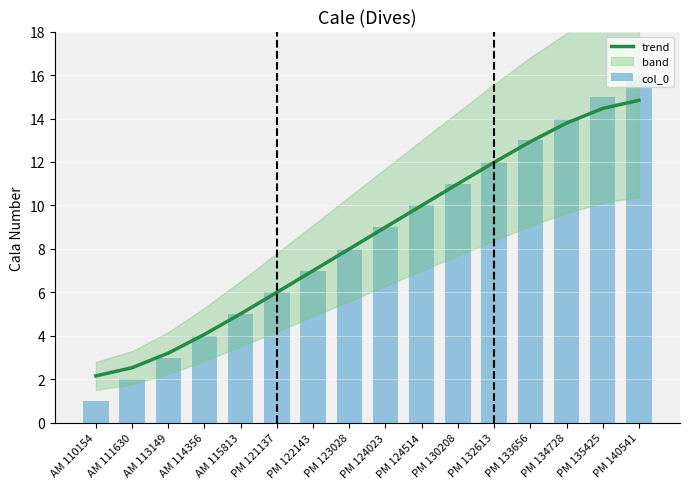

What is the maximum value for trend?

14.8